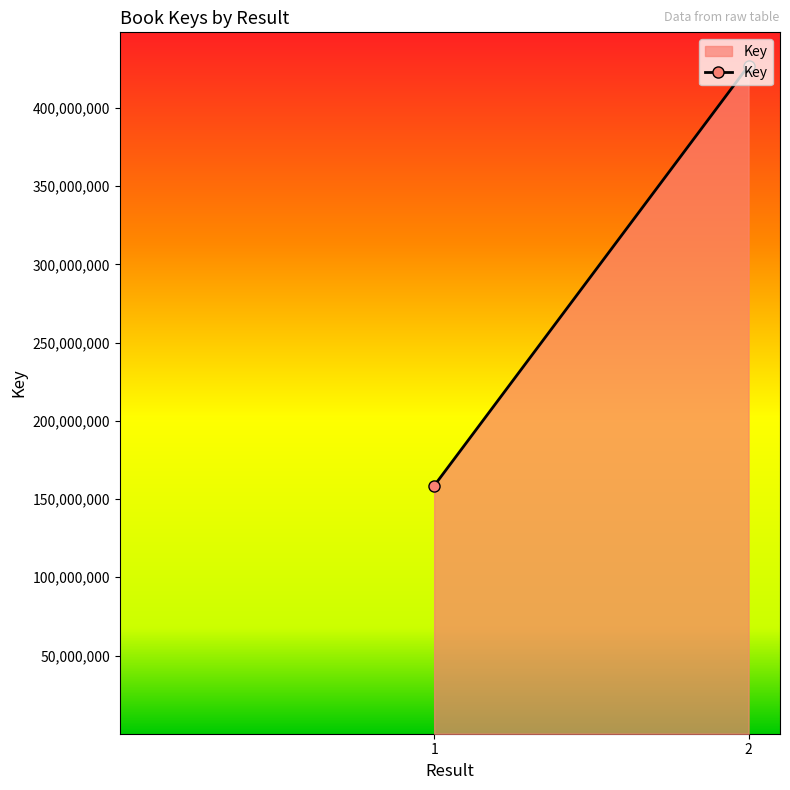

What is the average value?

292765028